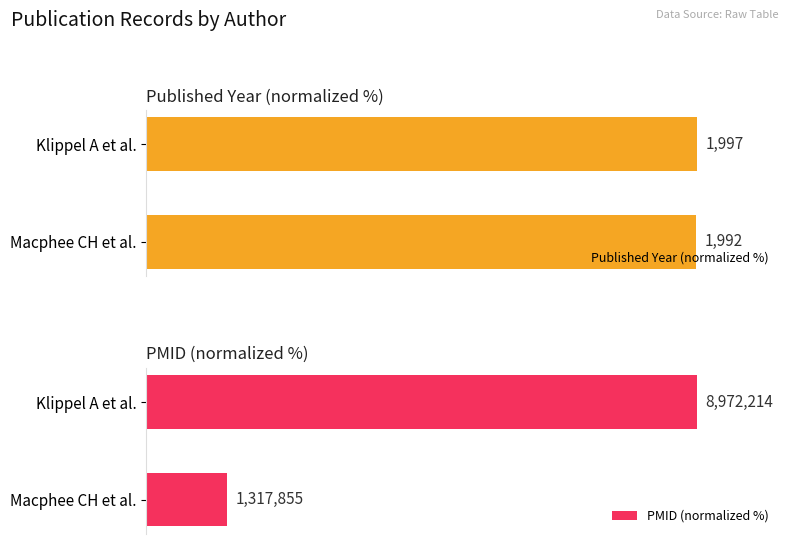

At how many categories does at least one series exceed 82?

2